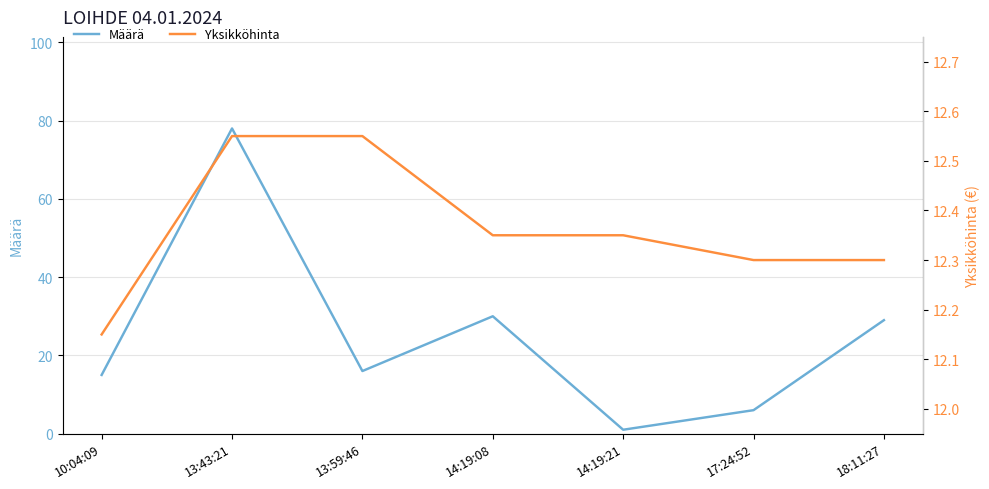

Which series ends up on top after the final intersection of Määrä and Yksikköhinta?

Määrä